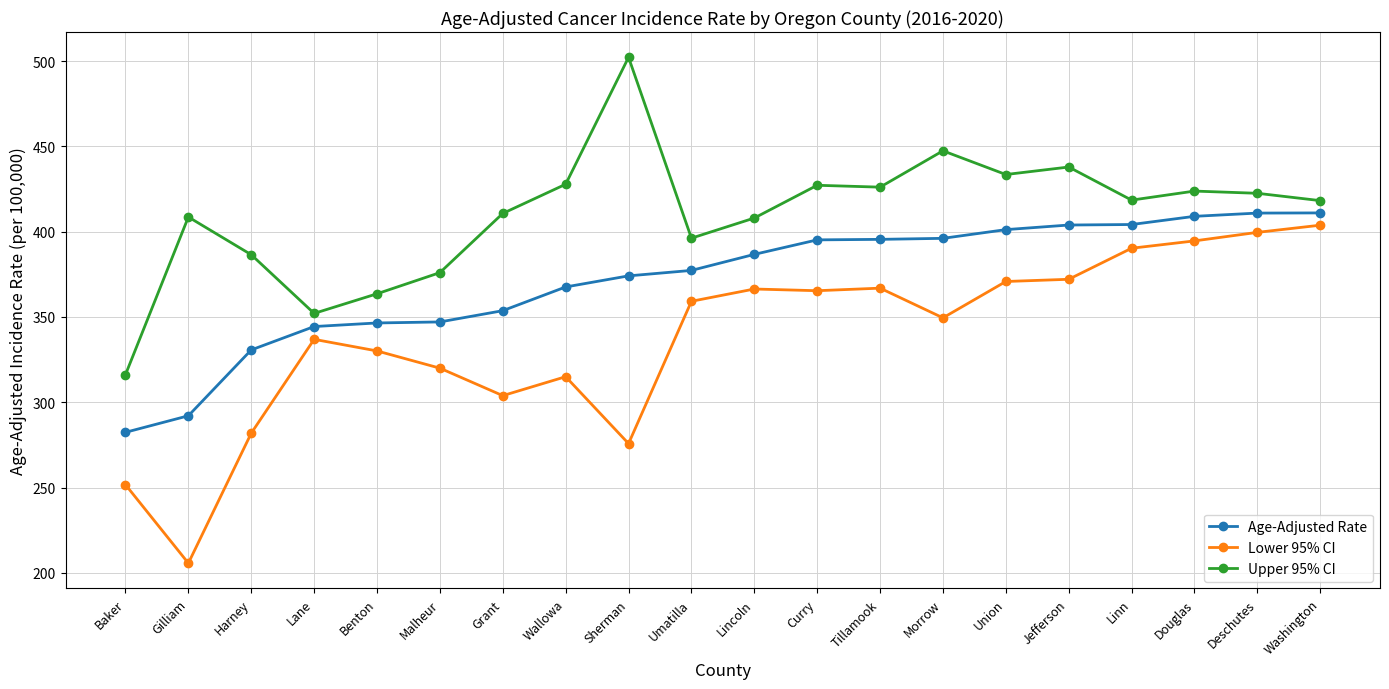

The value of Upper 95% CI at Linn is 418.5. True or false?

True